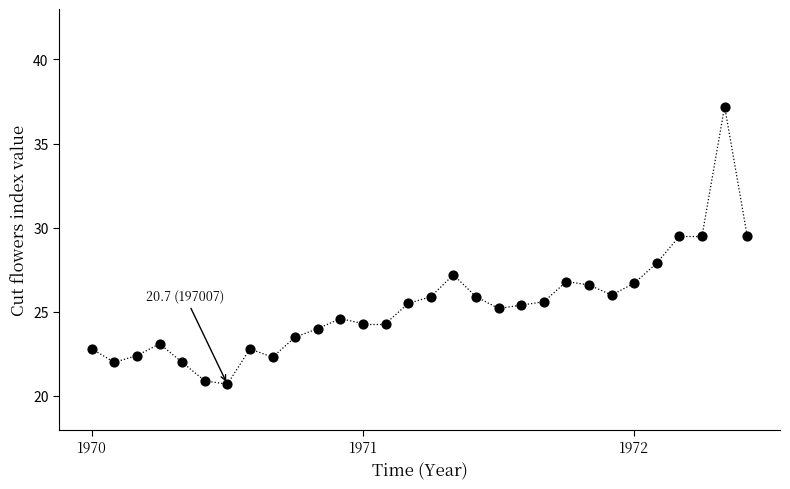

What is the range of Y values (max minus min)?

16.5